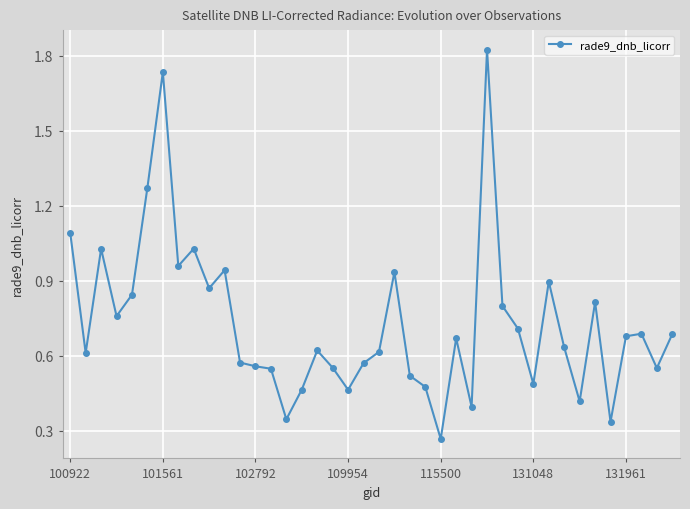

What is the difference between the maximum and minimum values?

1.6